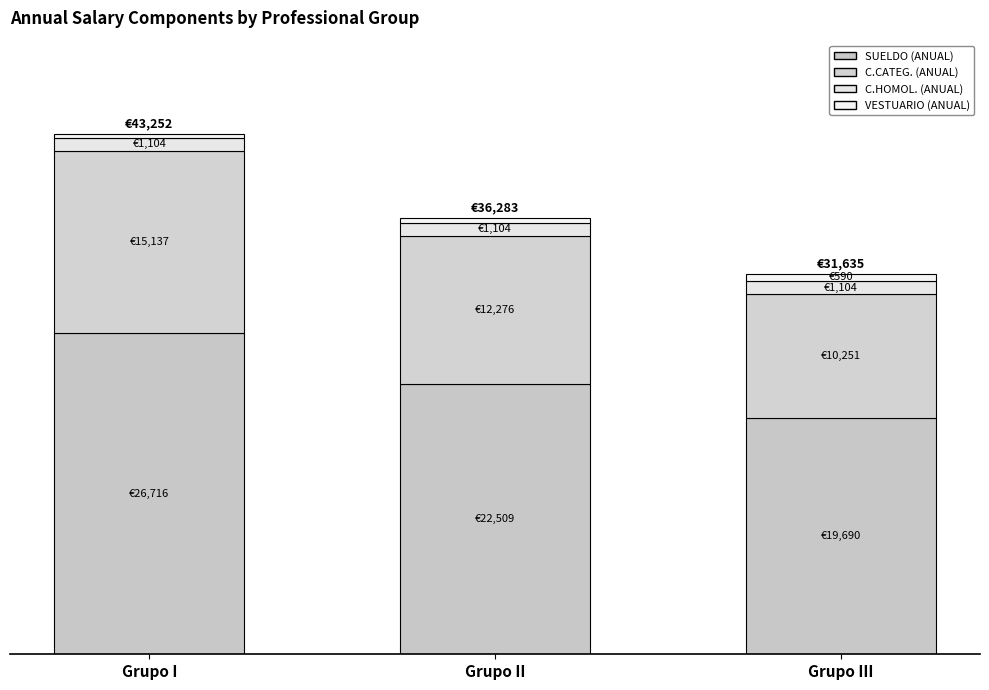

Between Grupo II and Grupo III, which is larger?

Grupo II